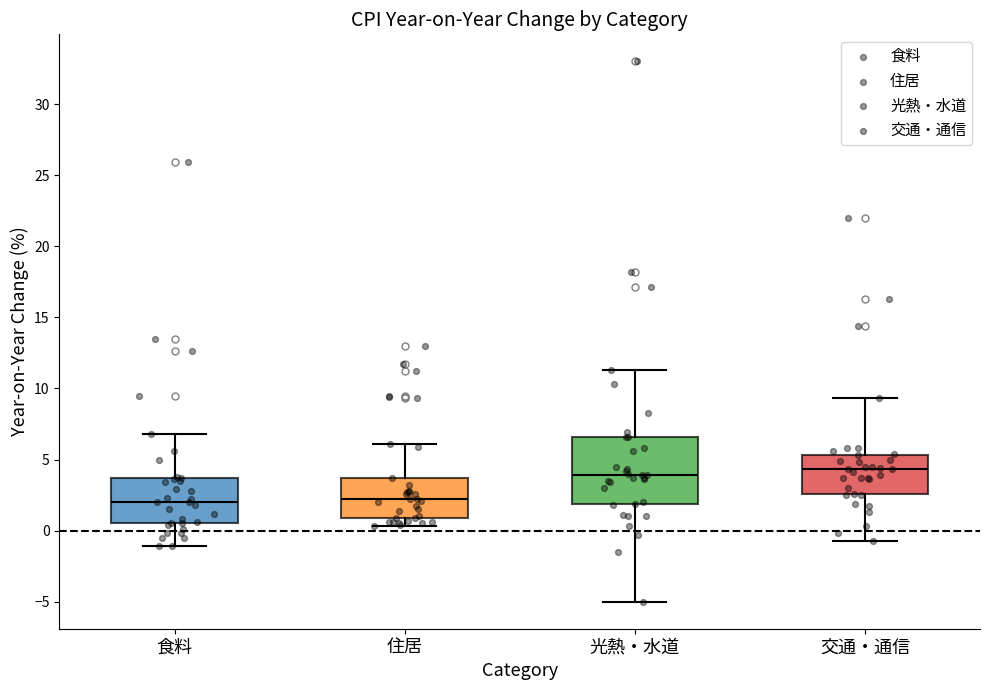

Where is the upper edge of the box for 交通・通信 on the y-axis? The values are not printed on the chart, so give them approximately, as read against the axis.

5.5